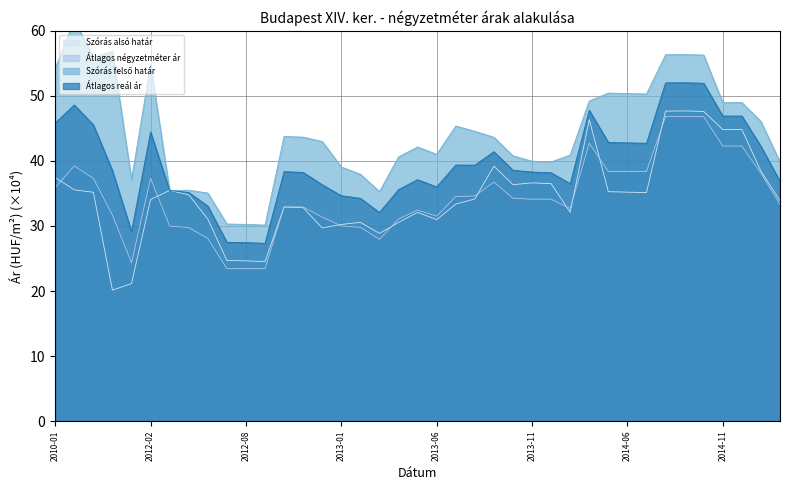

Where is the first local minimum for Szórás felső határ?

2011-11